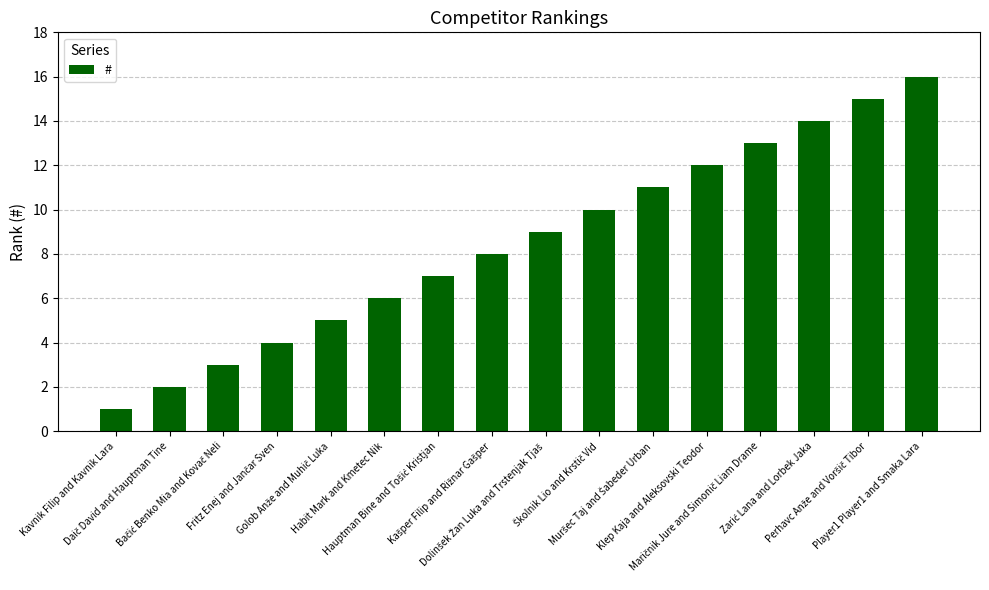

What is the maximum value shown in the chart?

16